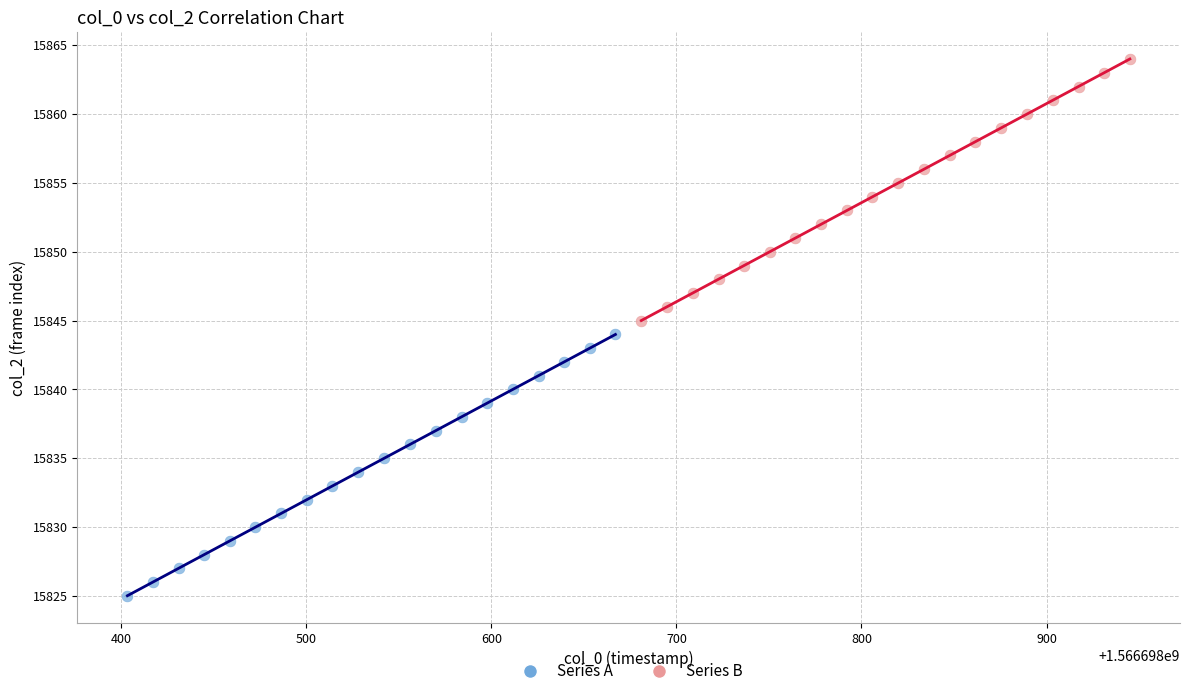

Which series contains the highest Y value?

Series B